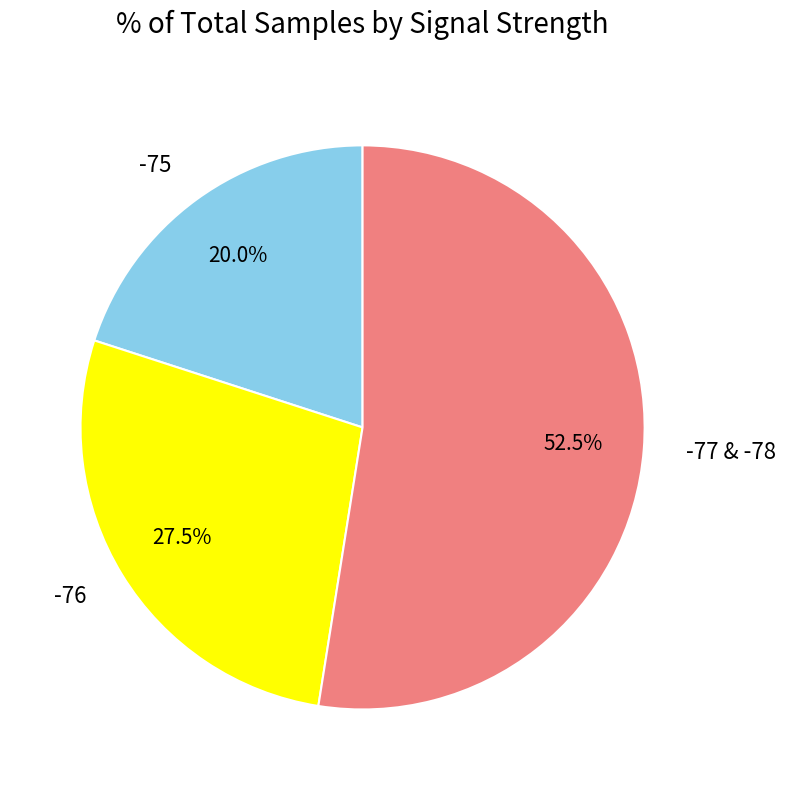

To the nearest percent, what is the average slice percentage?

33%